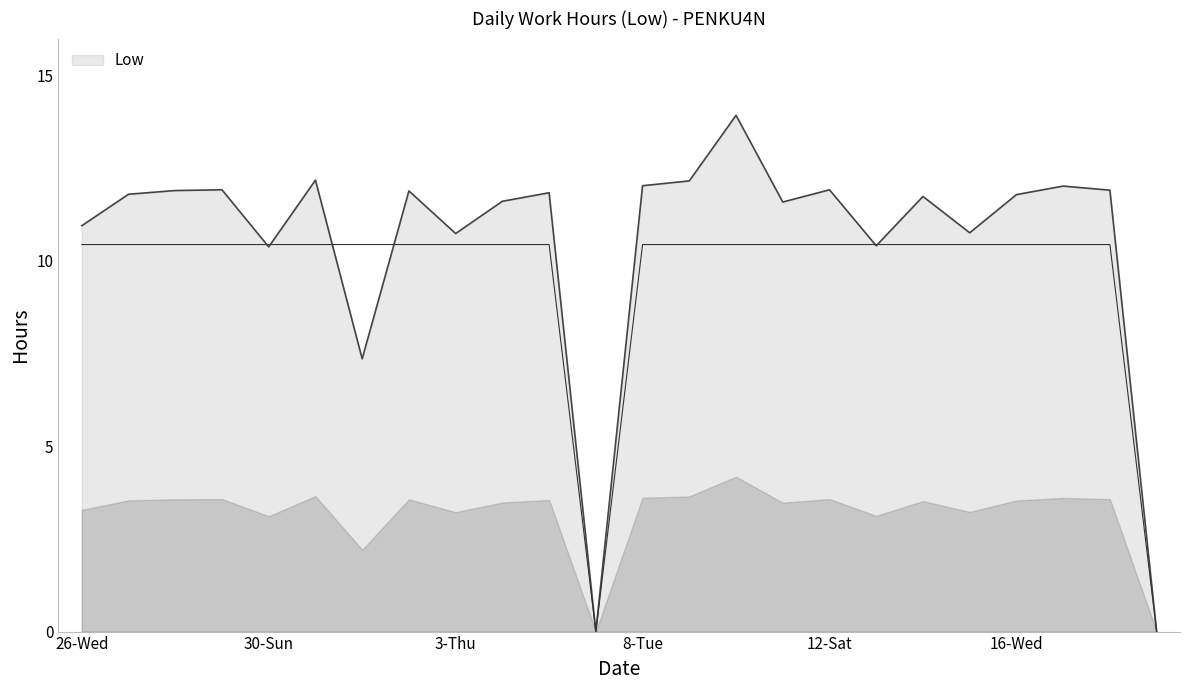

Between 2-Wed and 4-Fri, which is larger?

2-Wed